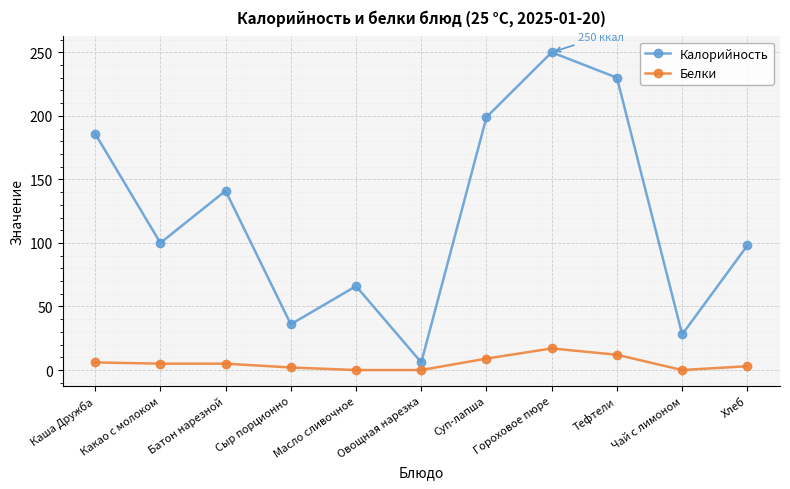

What is the maximum value for Калорийность?

250